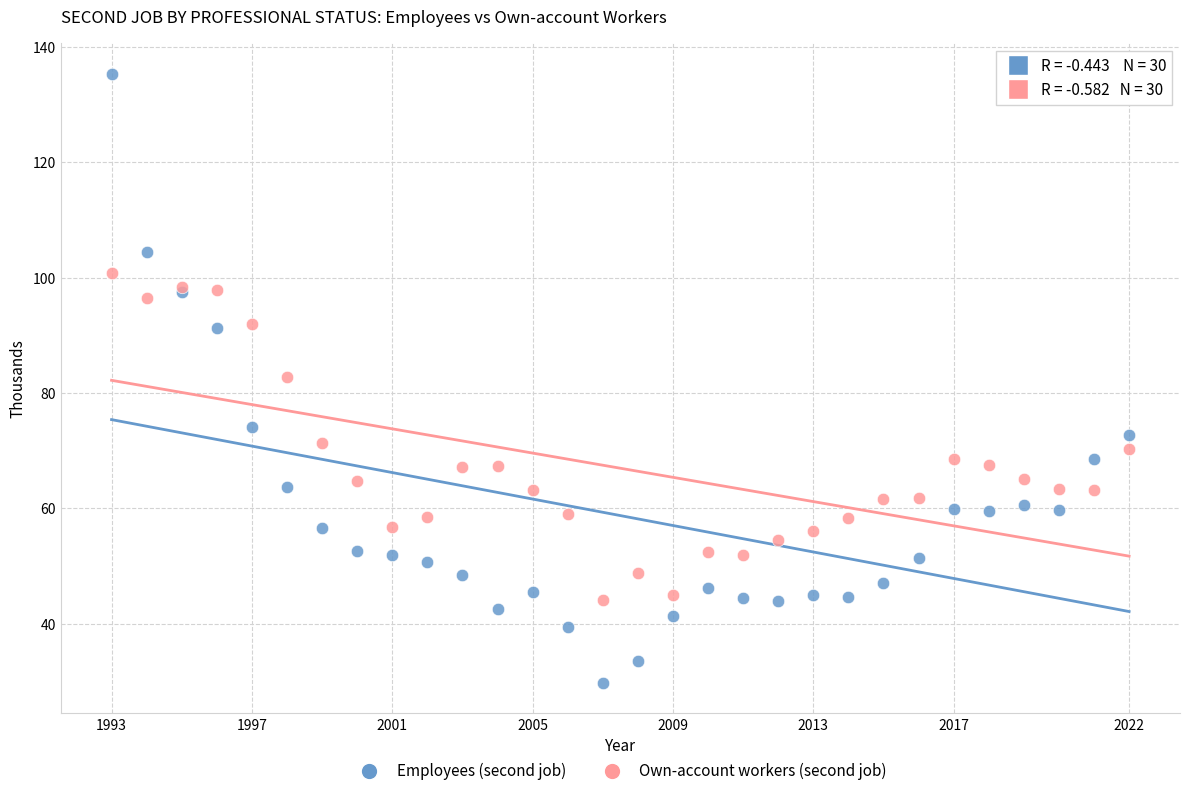

Which series contains the lowest Y value?

Employees (second job)